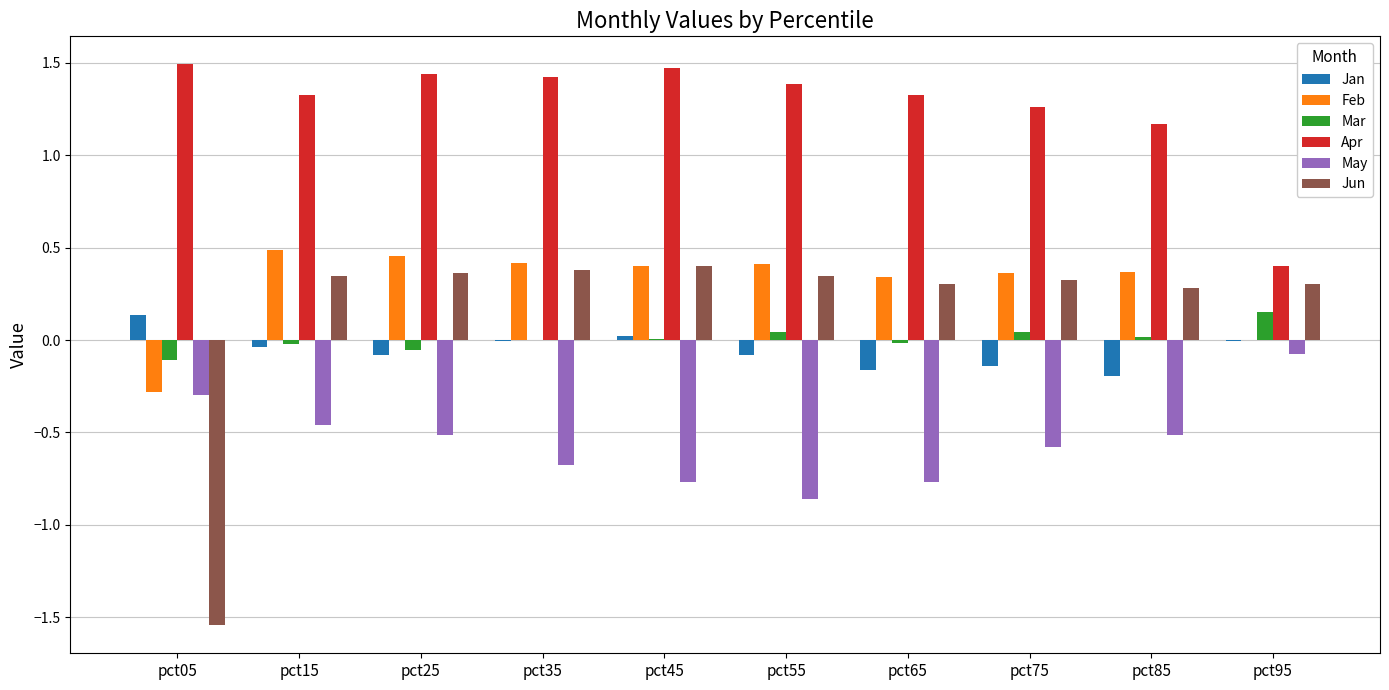

Is the value of Mar at pct65 greater than the value of Jan at pct65?

Yes